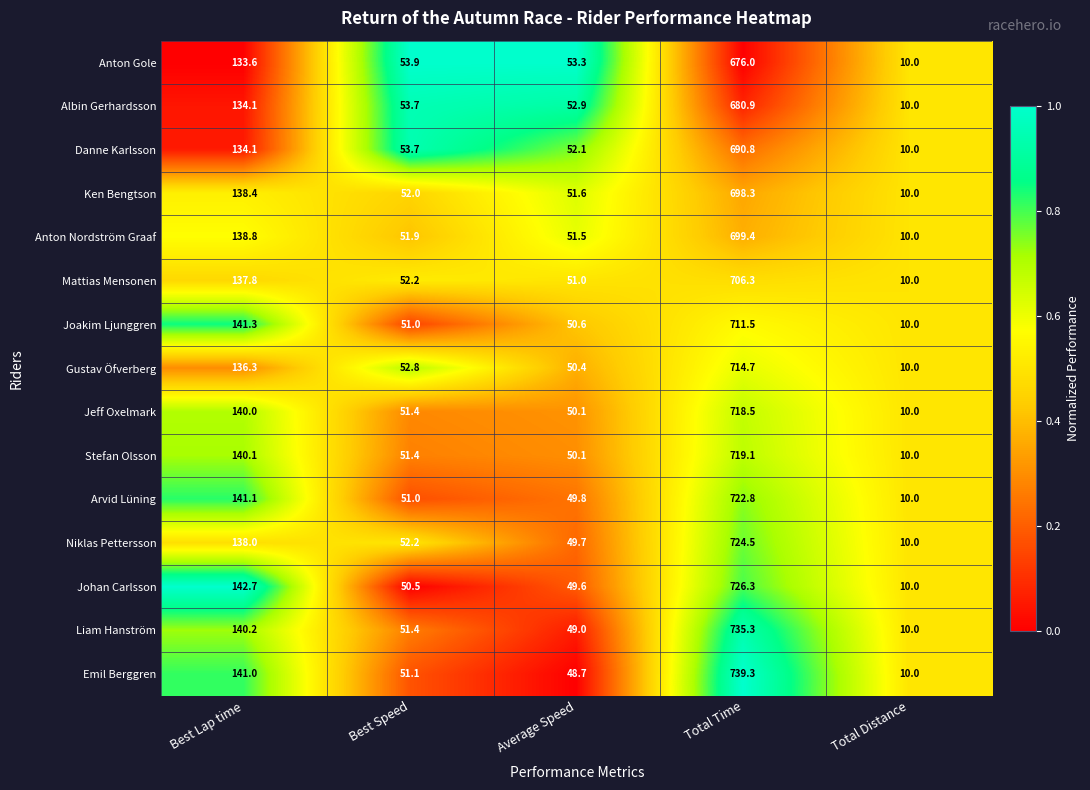

What is the sum of the Arvid Lüning values at Best Lap time and Total Distance?

151.1